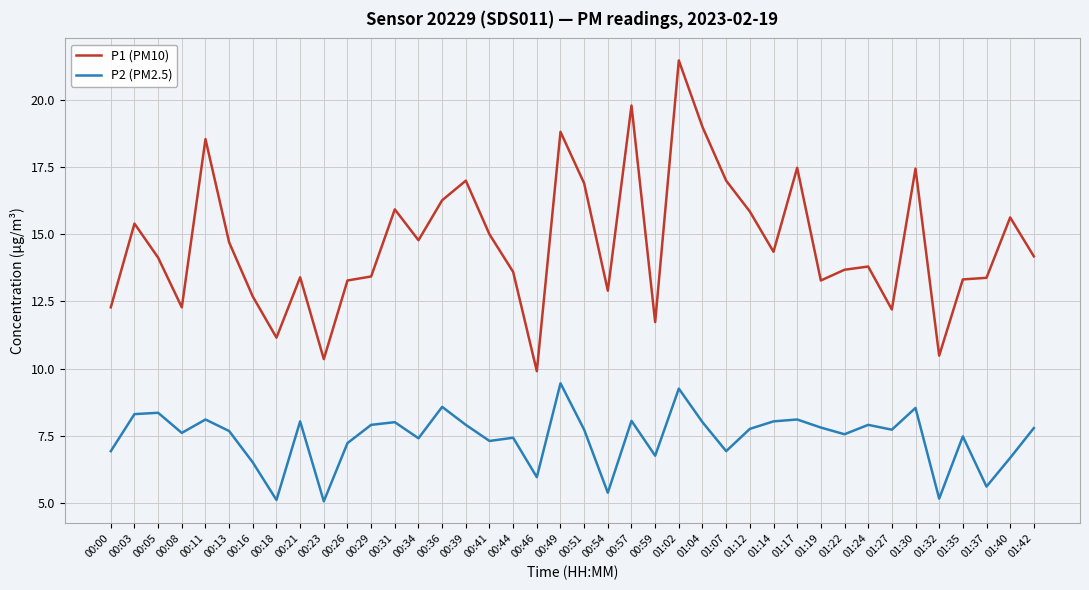

Is the value of P2 (PM2.5) at 01:40 greater than the value of P1 (PM10) at 01:19?

No